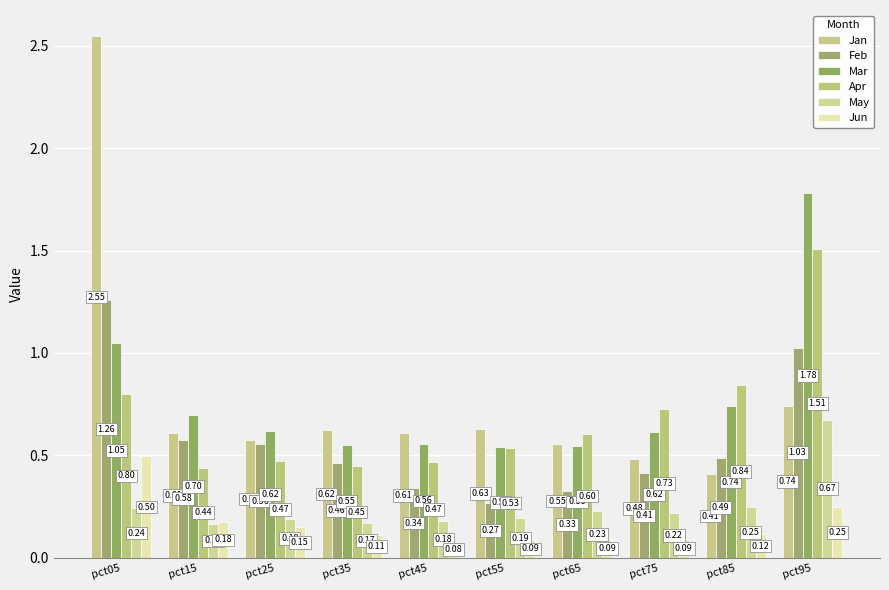

What is the total value across all series at pct55?

2.3